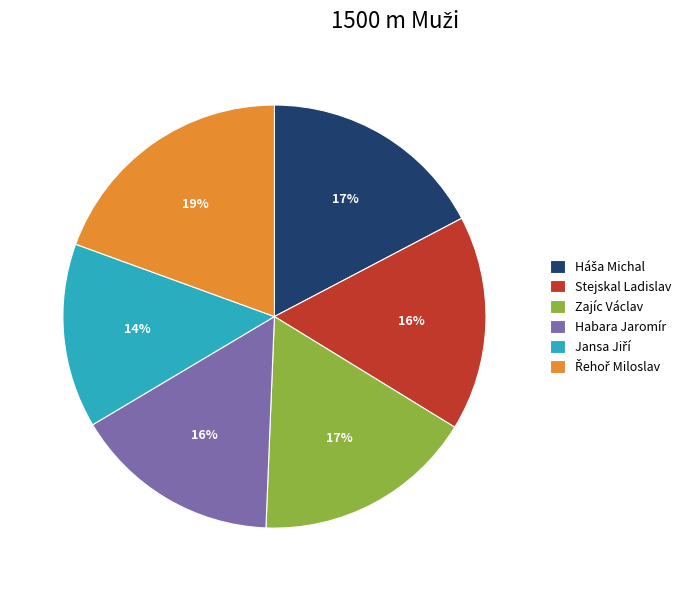

Is there a majority slice in this chart?

No